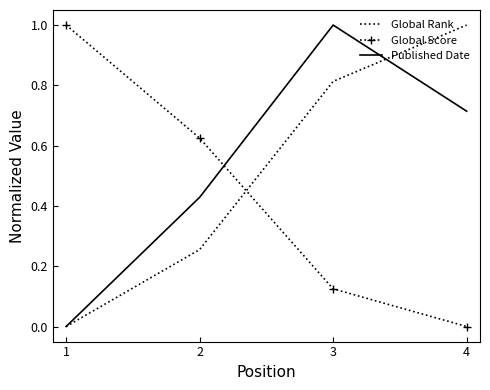

Where do Global Rank and Global Score first cross each other?

2 and 3